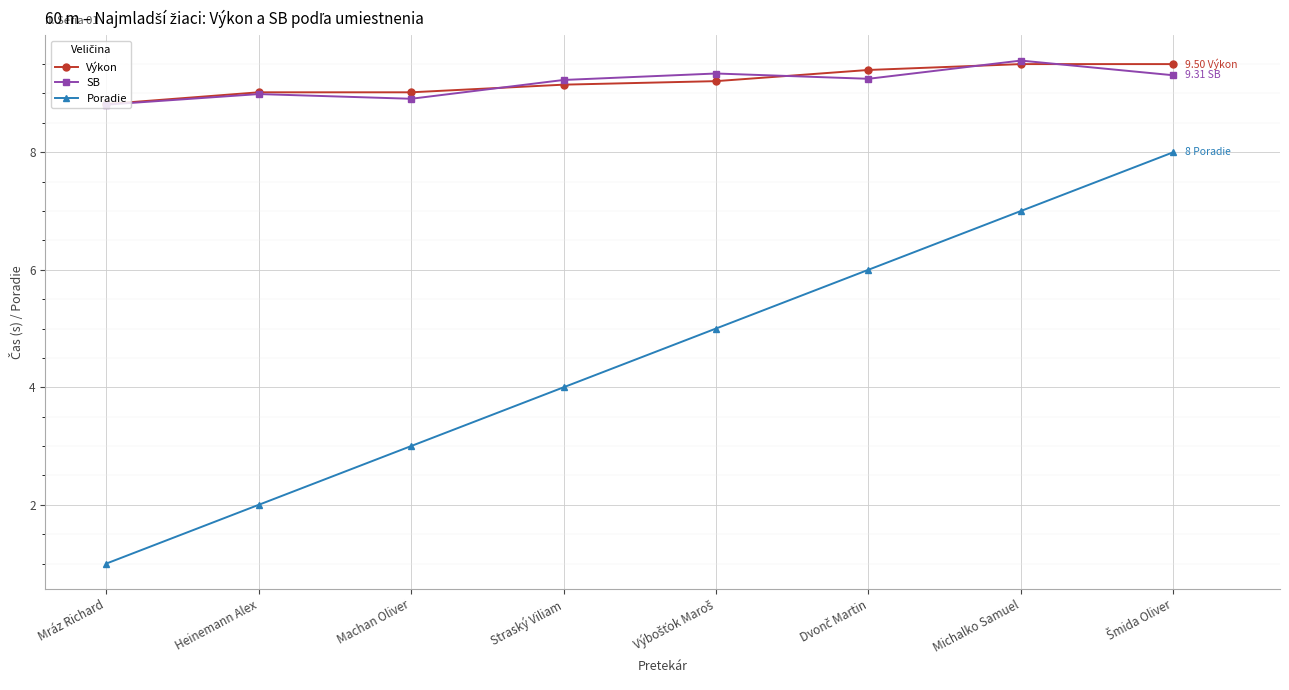

Does the chart display data point markers on the line(s)?

Yes